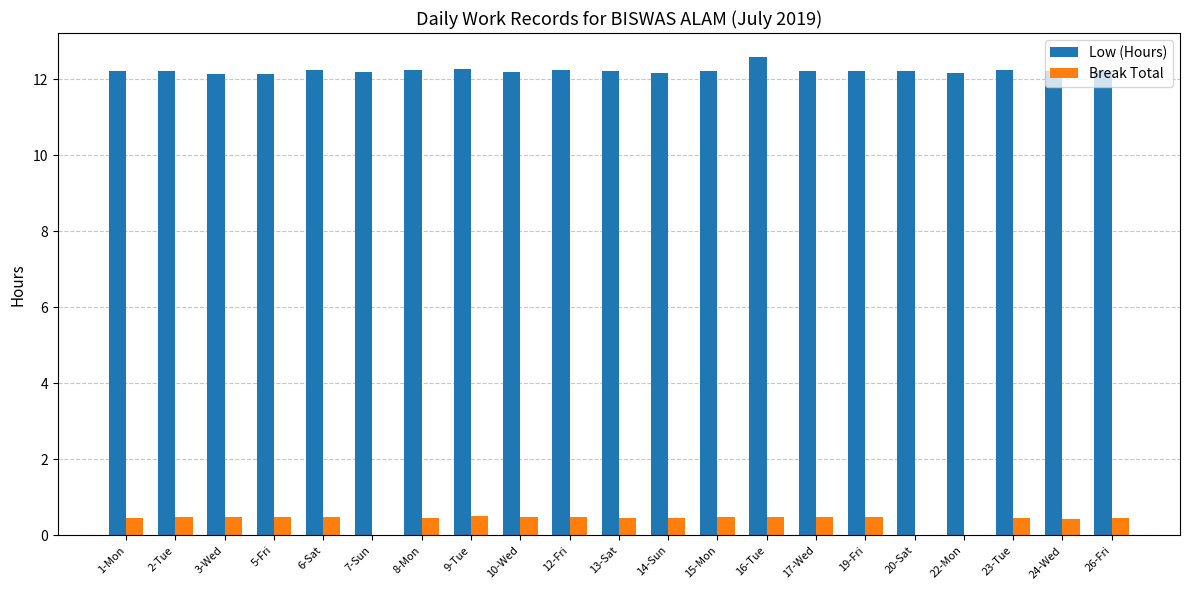

At which category does the chart reach its peak across all series?

16-Tue